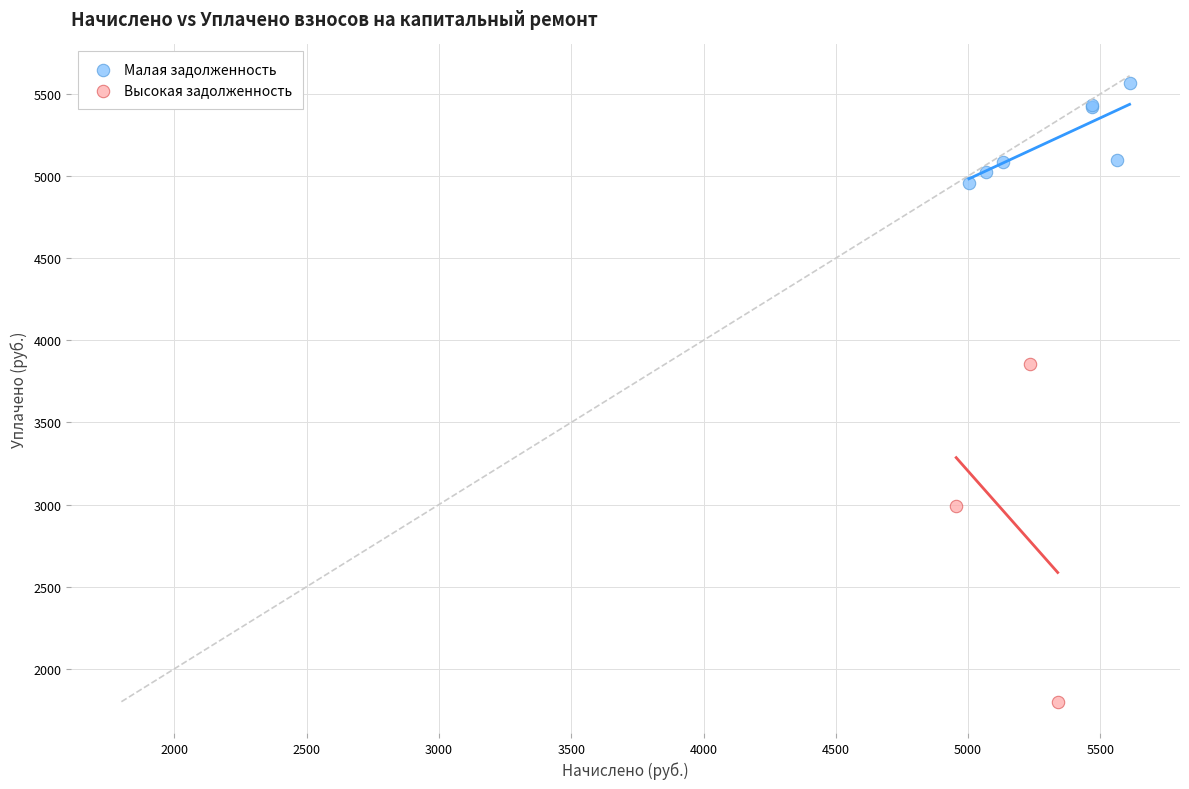

Which series reaches the minimum Y coordinate?

Высокая задолженность